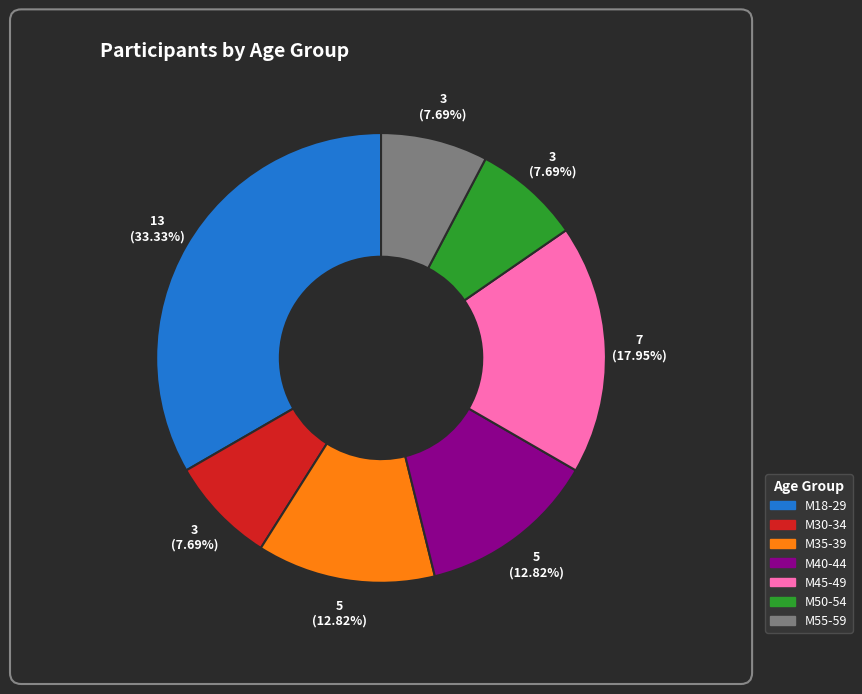

What is the ratio of the value at М30-34 to the value at М18-29?

0.2